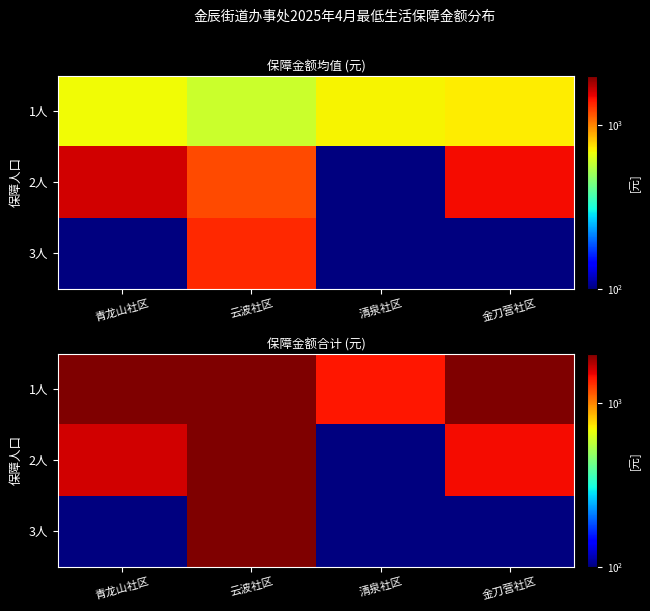

What is the average value of the 1人 series?

5188.5